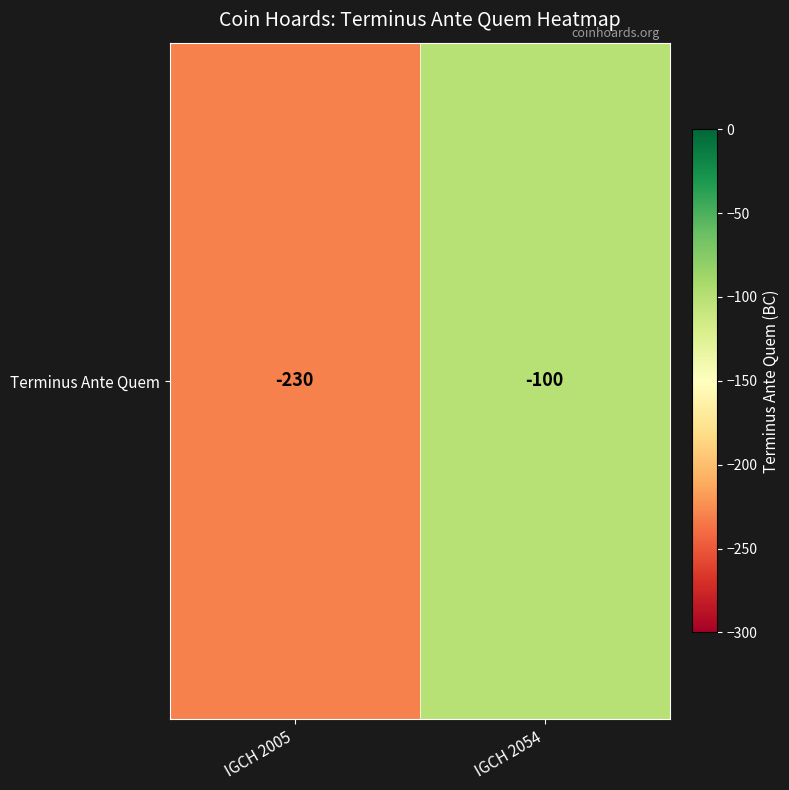

Reading left to right, transcribe all the data shown in this chart.

-230	-100